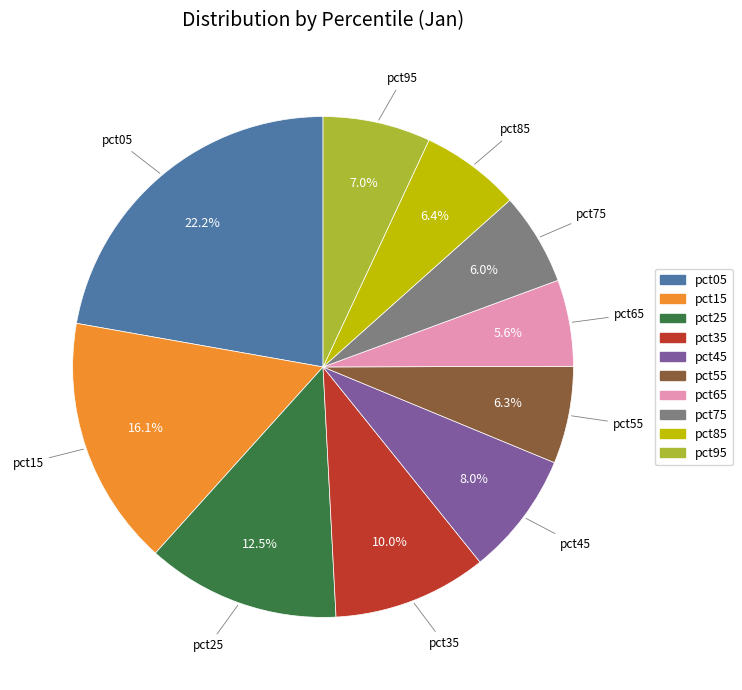

To the nearest percent, what is the average slice percentage?

10%